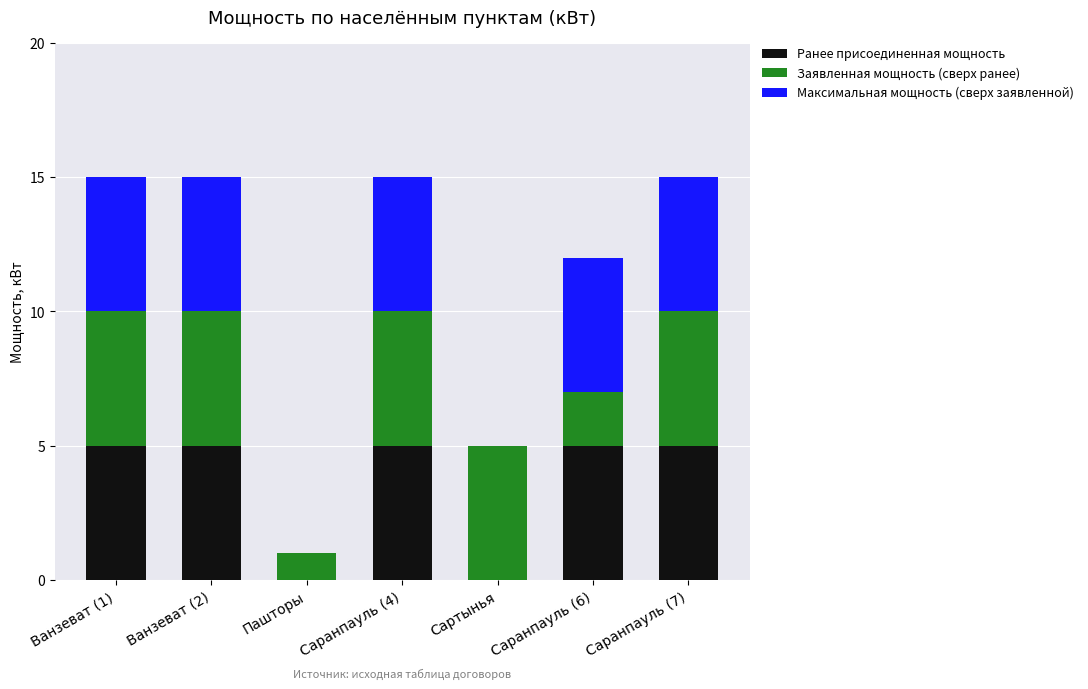

Does the chart contain stacked bars?

Yes